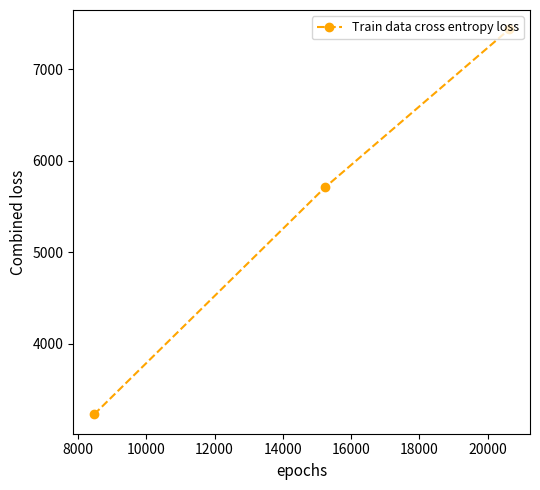

What is the minimum value shown in the chart?

3224